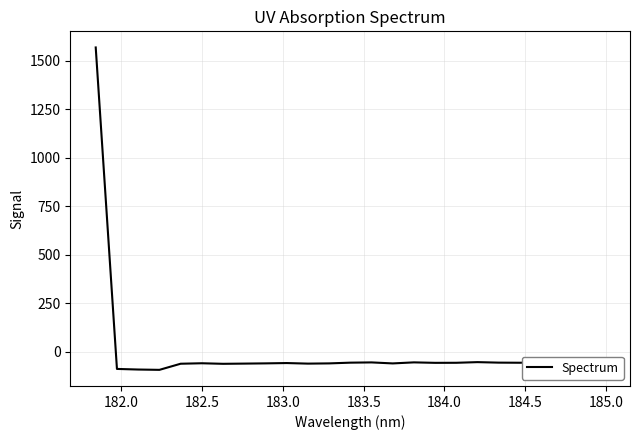

What is the greatest value displayed?

1569.5